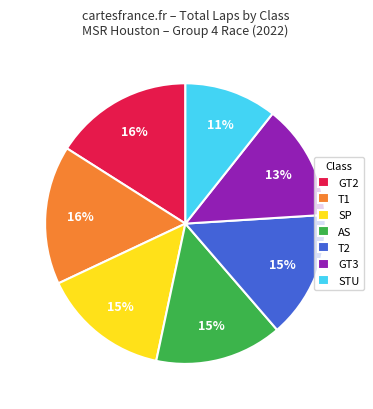

What is the smallest slice in the pie chart?

STU